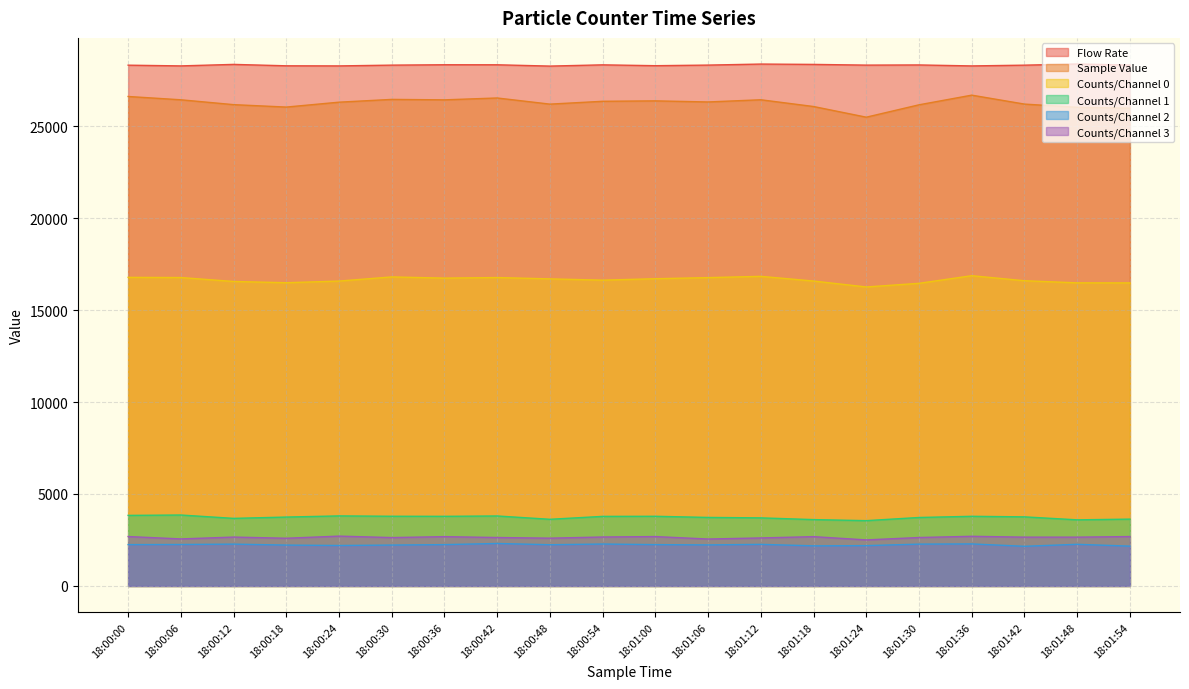

What is the value of the Counts/Channel 2 point at the 8th from the left?

2310.0